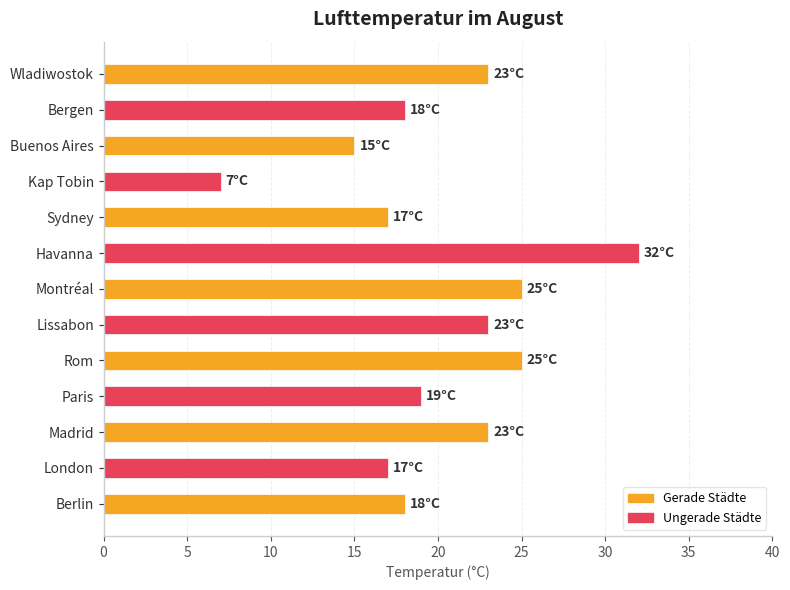

How many data points are less than 19?

6